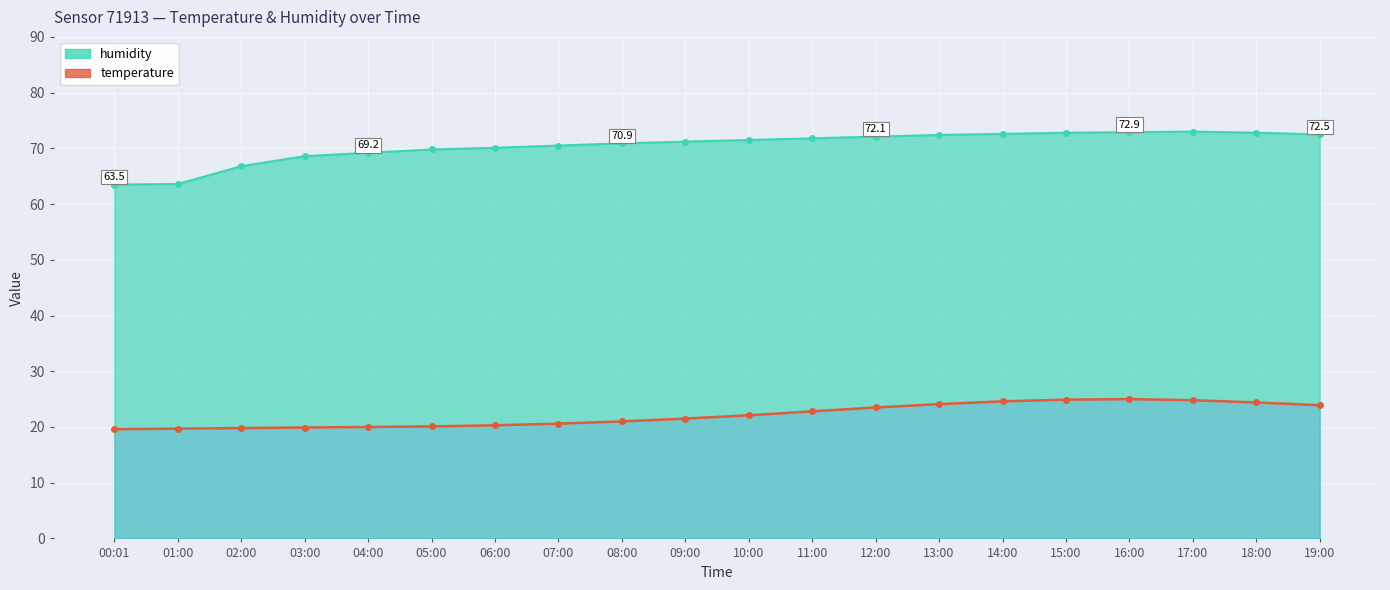

Reading left to right, extract all data points from this chart.

temperature: 19.6	19.7	19.8	19.9	20.0	20.1	20.3	20.6	21.0	21.5	22.1	22.8	23.5	24.1	24.6	24.9	25.0	24.8	24.4	23.9
humidity: 63.5	63.6	66.8	68.6	69.2	69.8	70.1	70.5	70.9	71.2	71.5	71.8	72.1	72.4	72.6	72.8	72.9	73.0	72.8	72.5